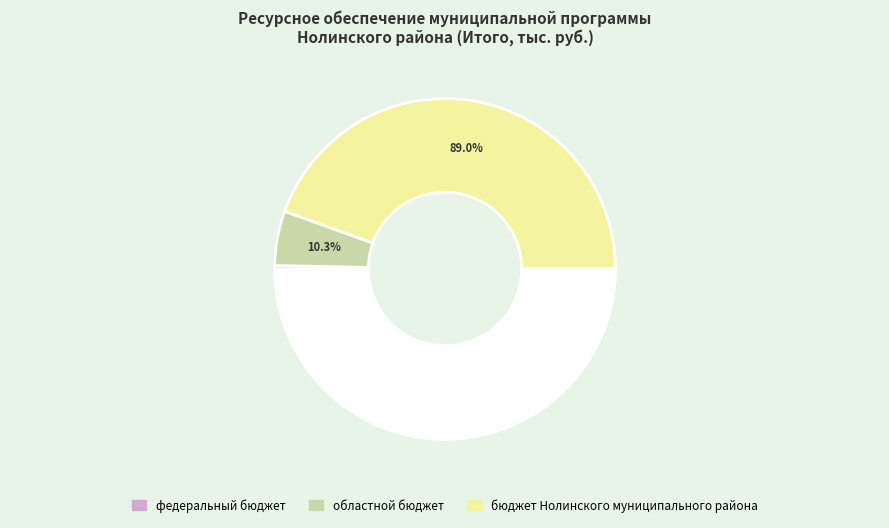

Does any single category account for the majority?

Yes